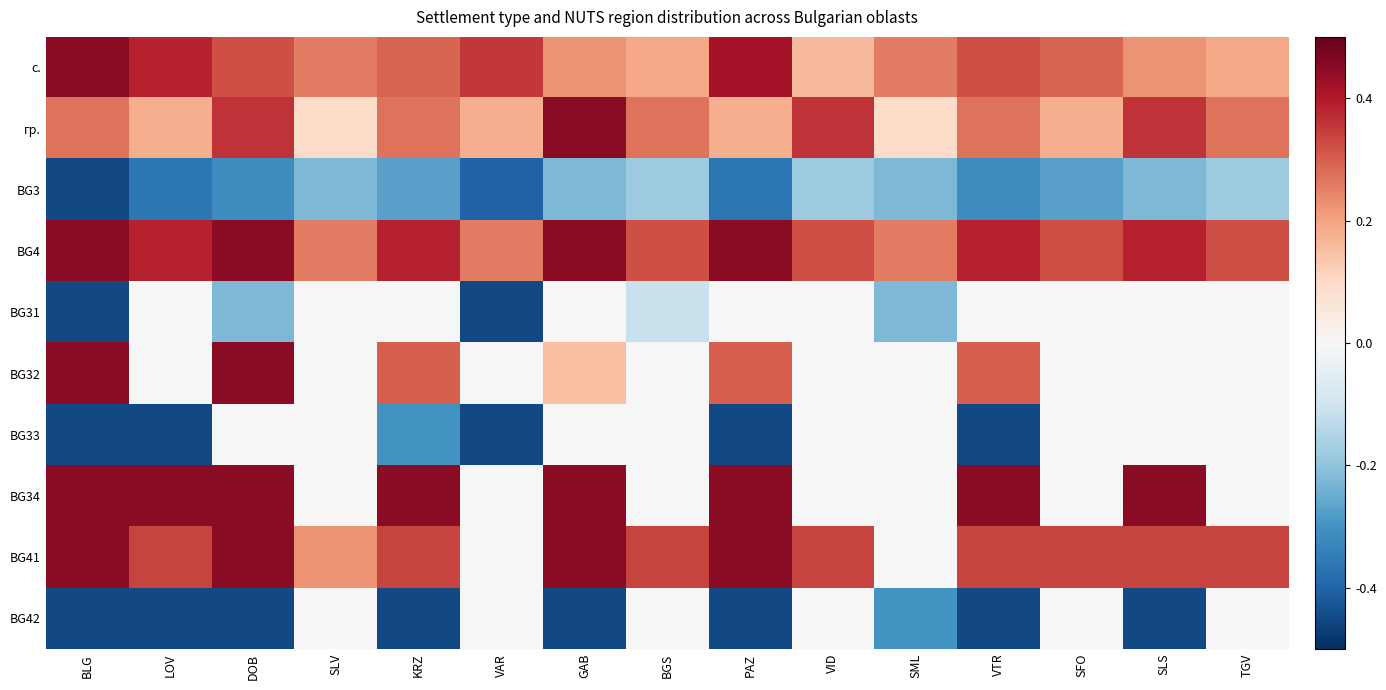

How many distinct data groups are displayed?

10